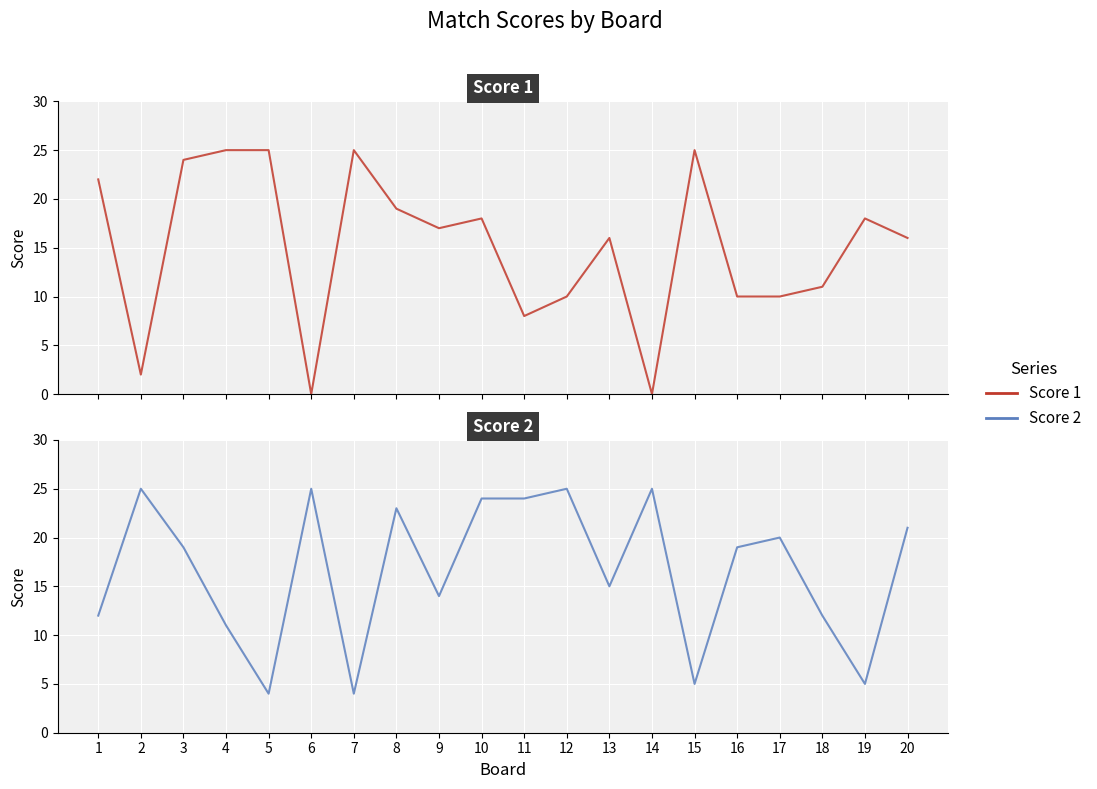

What is the average value of the Score 1 series?

15